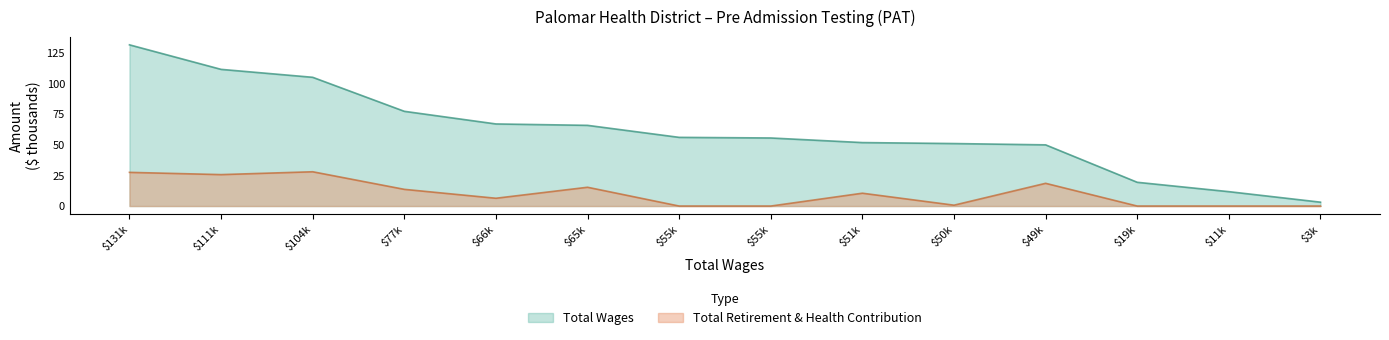

How many data points in Total Wages are above 55?

8